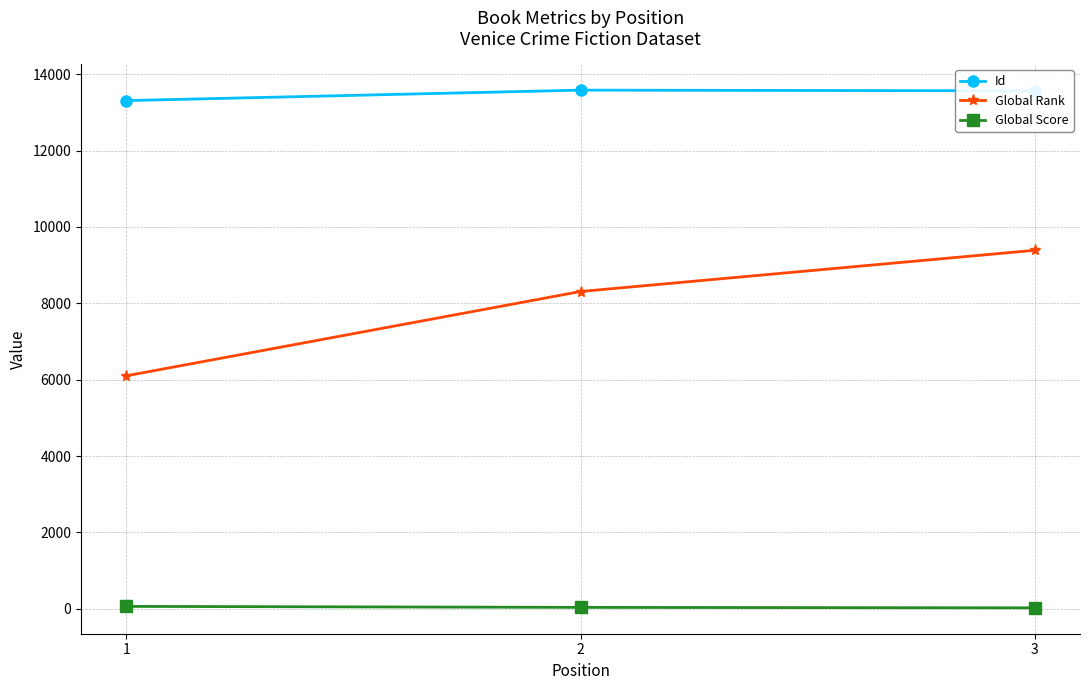

What is the sum of the Global Score values at 2 and 1?

104